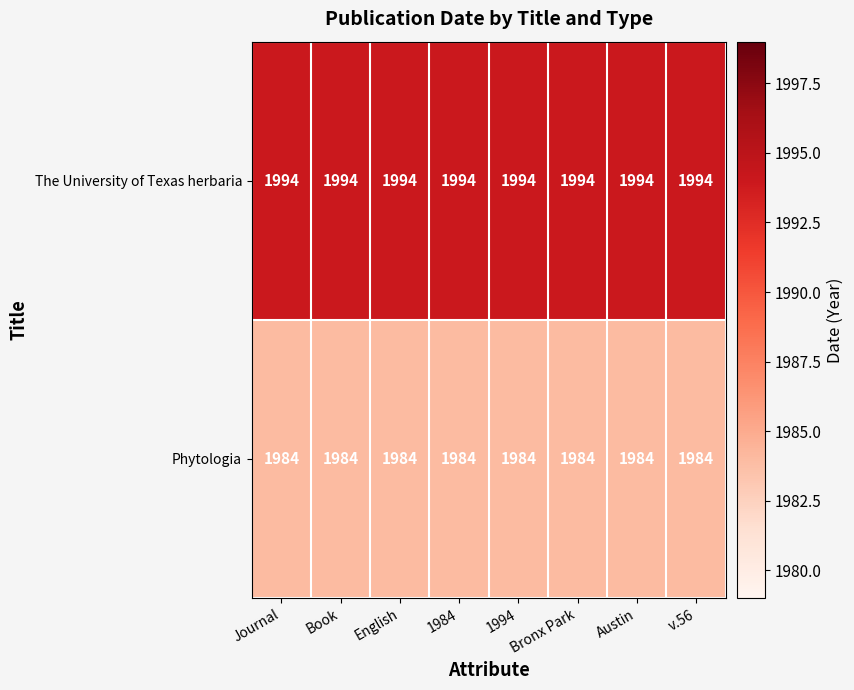

At how many categories does at least one series exceed 1989?

8